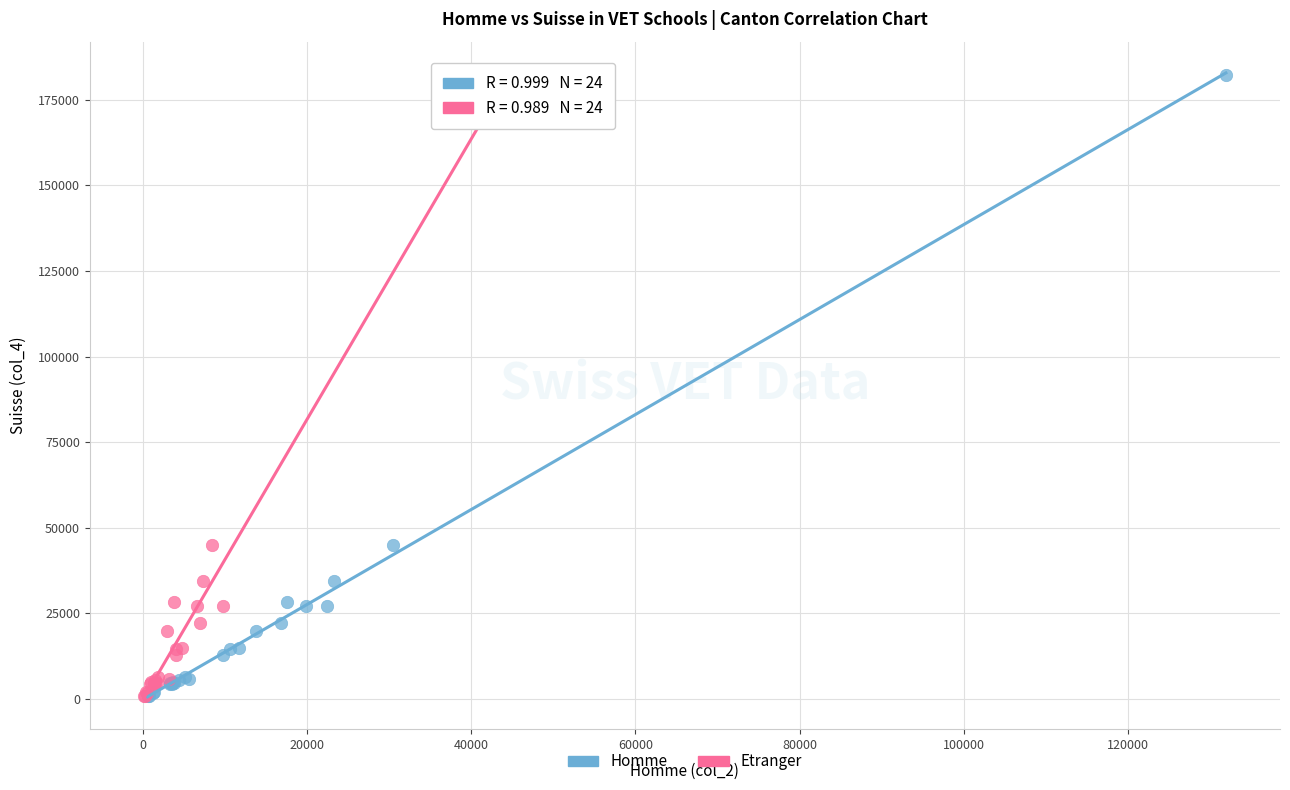

What are all the series names shown in the legend?

Homme, Etranger